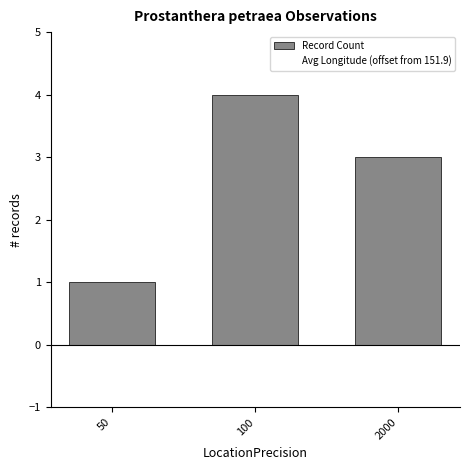

List the labels in order of value, smallest first.

50, 2000, 100